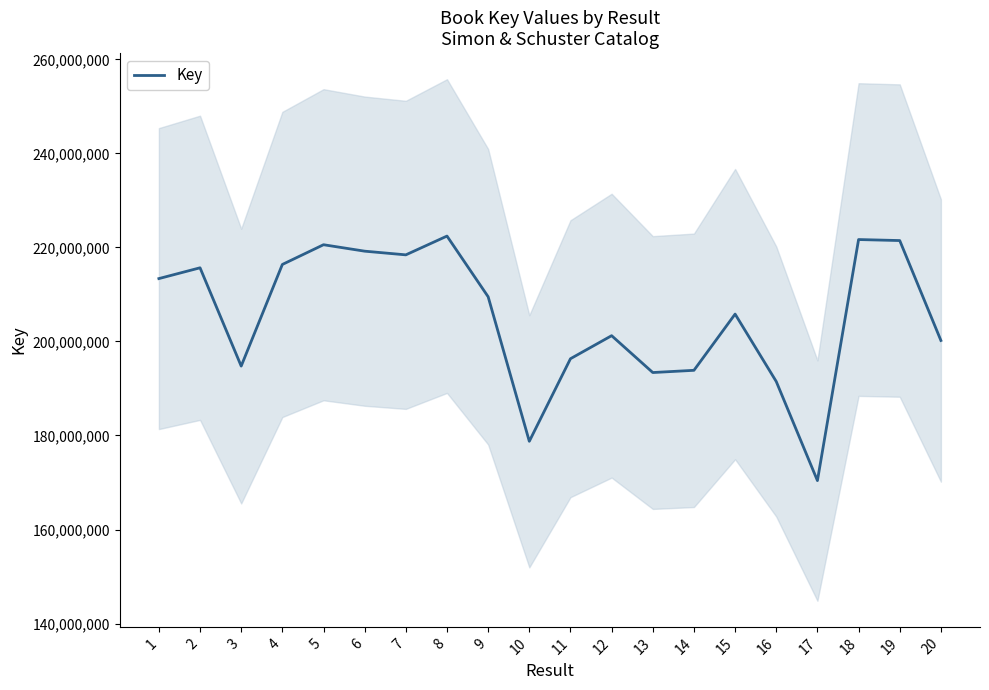

Where is the data nearest to the value 196410137?

11